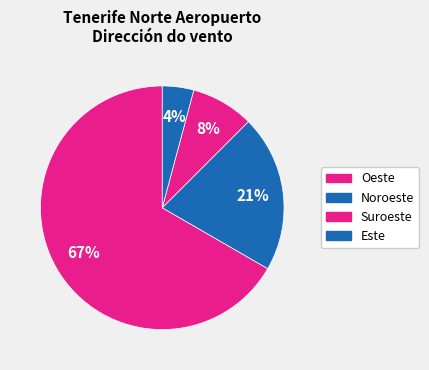

What percentage is the Oeste slice, to the nearest percent?

67%